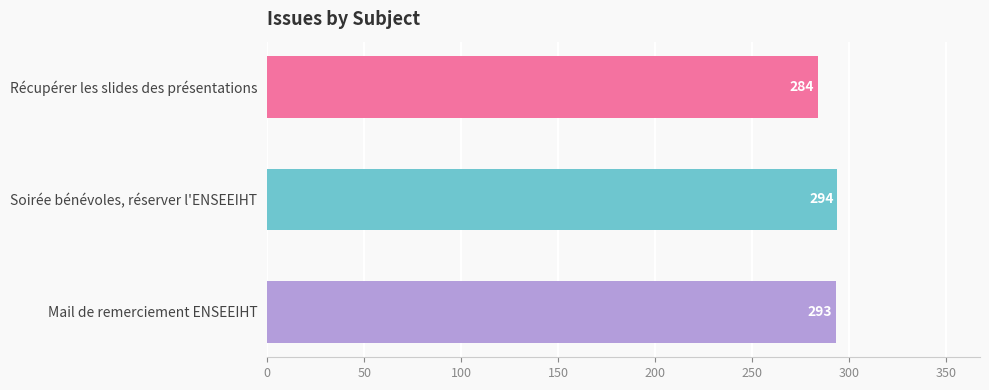

Where is the data nearest to the value 289?

Mail de remerciement ENSEEIHT